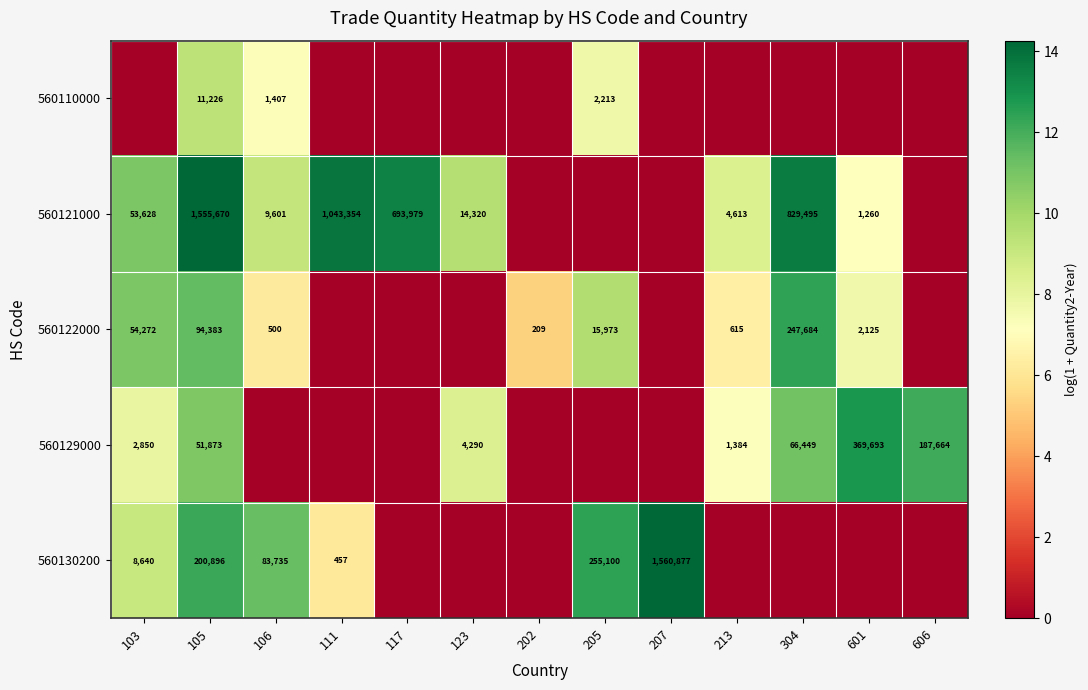

Is the value of 560110000 at 105 greater than the value of 560121000 at 111?

No